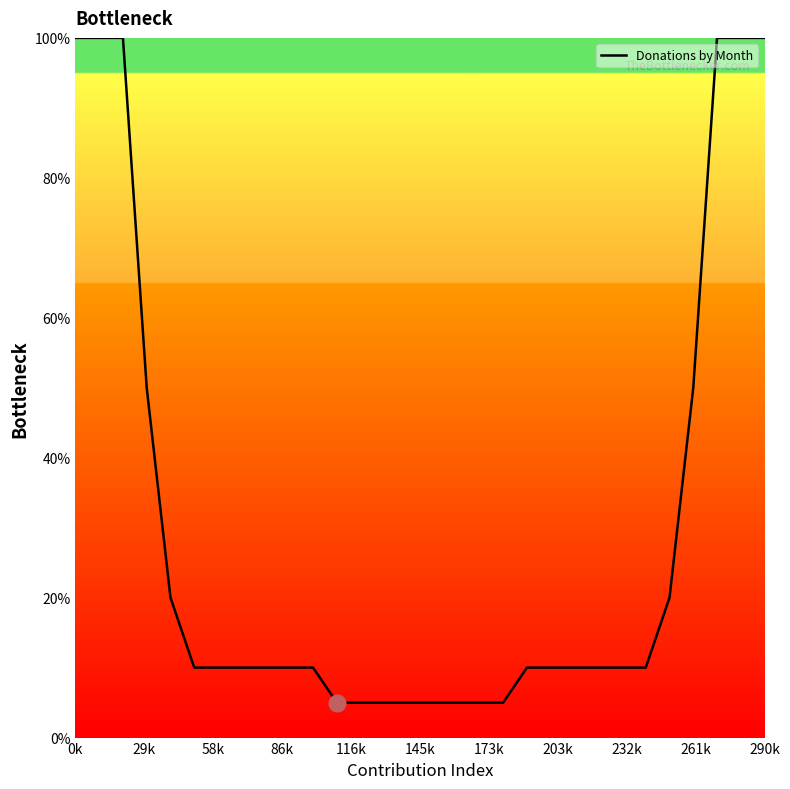

What is the difference between the maximum and minimum values?

95